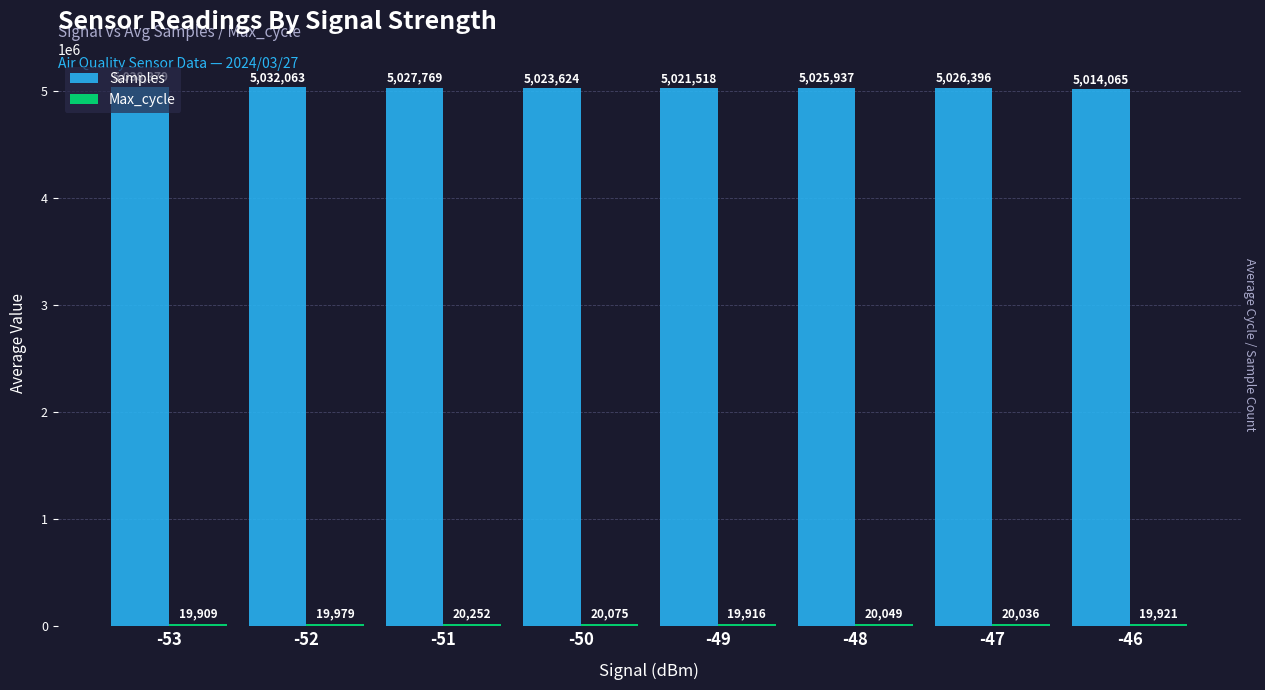

Which series has the largest total across all categories?

Samples